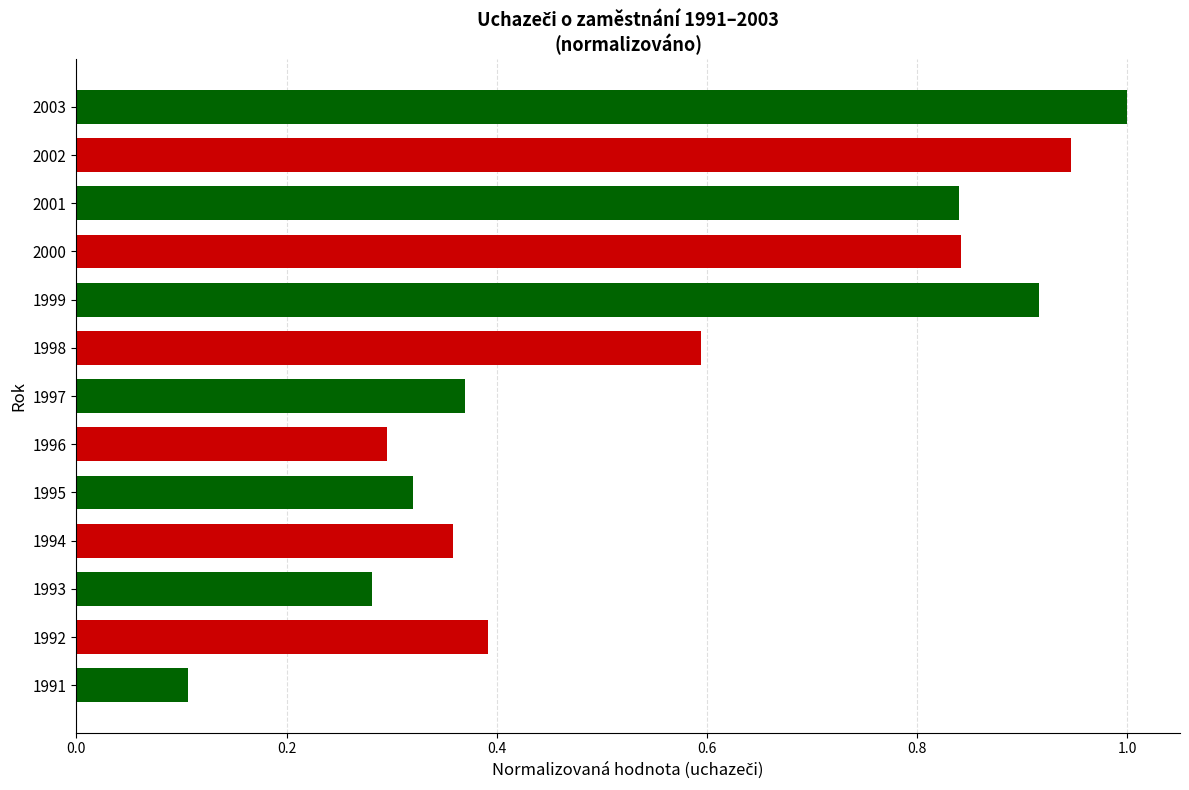

Is it true that the value at 2001 is 0.2?

False